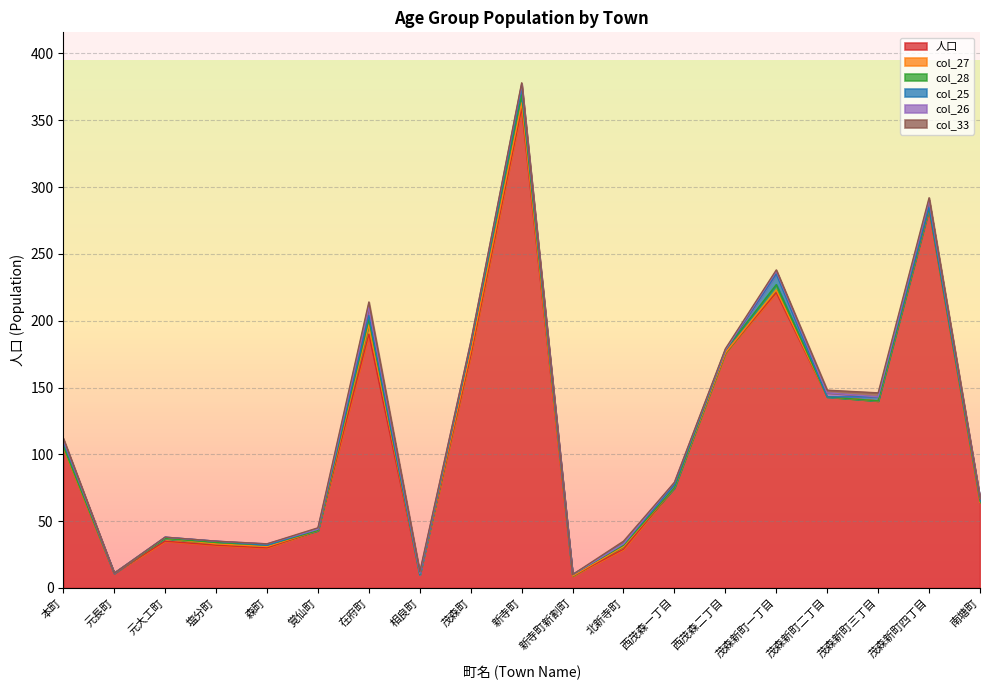

Where is the first local minimum for col_27?

覚仙町